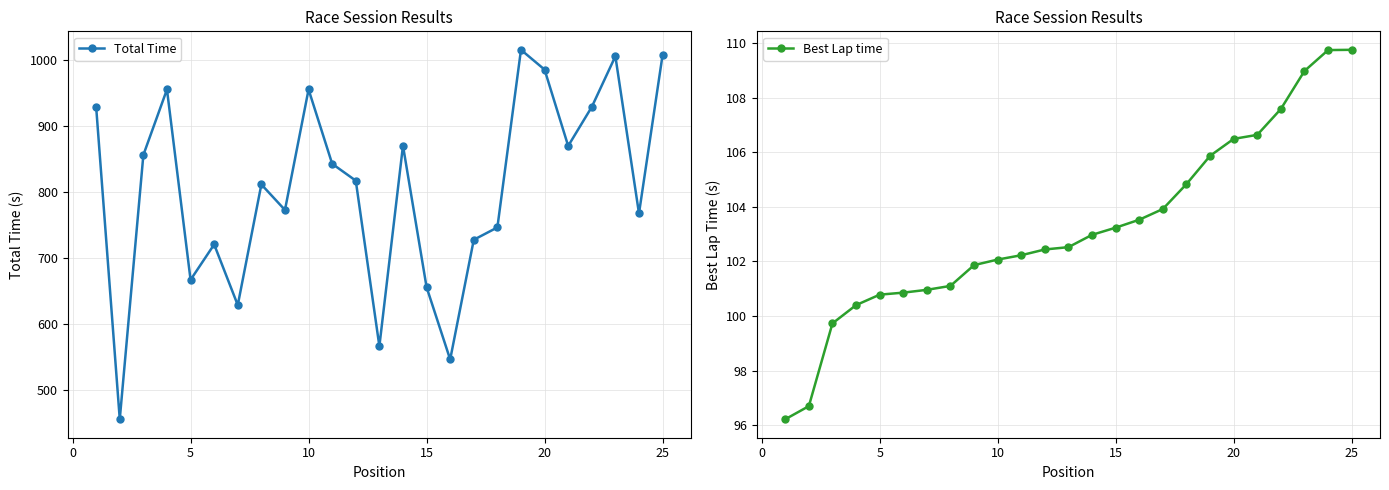

Is this an area chart (filled region under the line)?

No